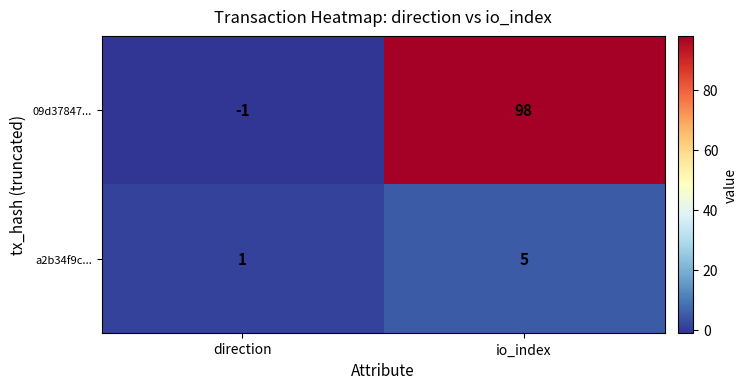

Rank the series at direction from lowest to highest value.

09d37847..., a2b34f9c...